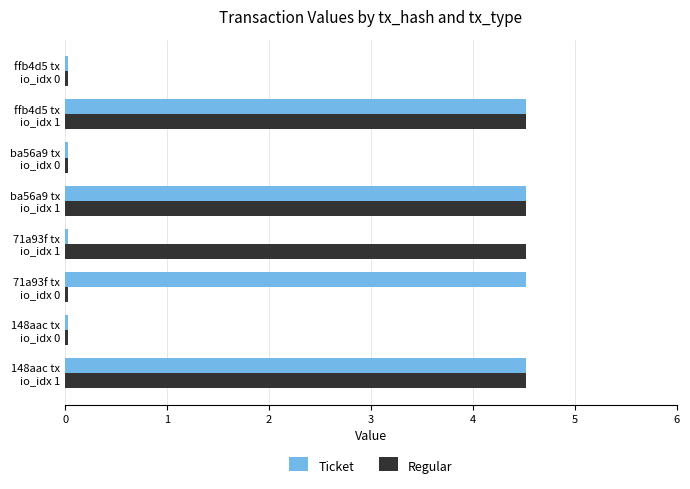

At how many categories does at least one series exceed 1?

5